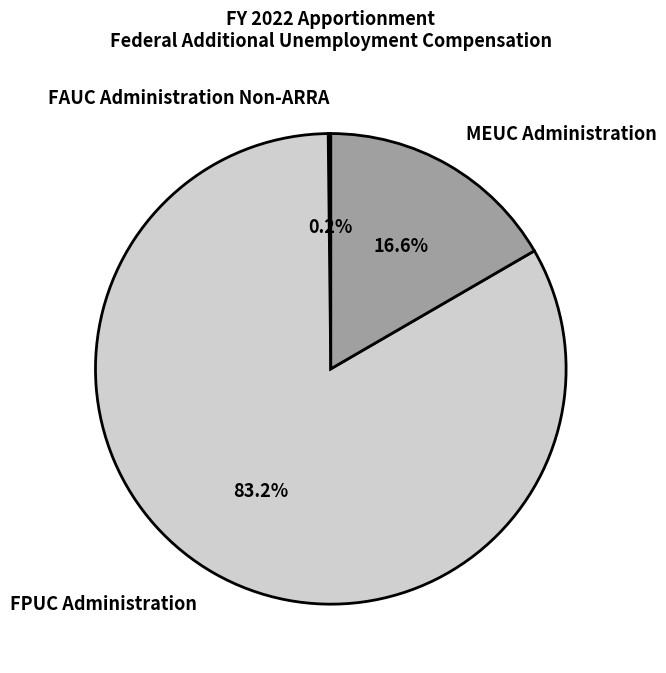

To the nearest percent, what is the combined percentage of MEUC Administration and FPUC Administration?

100%